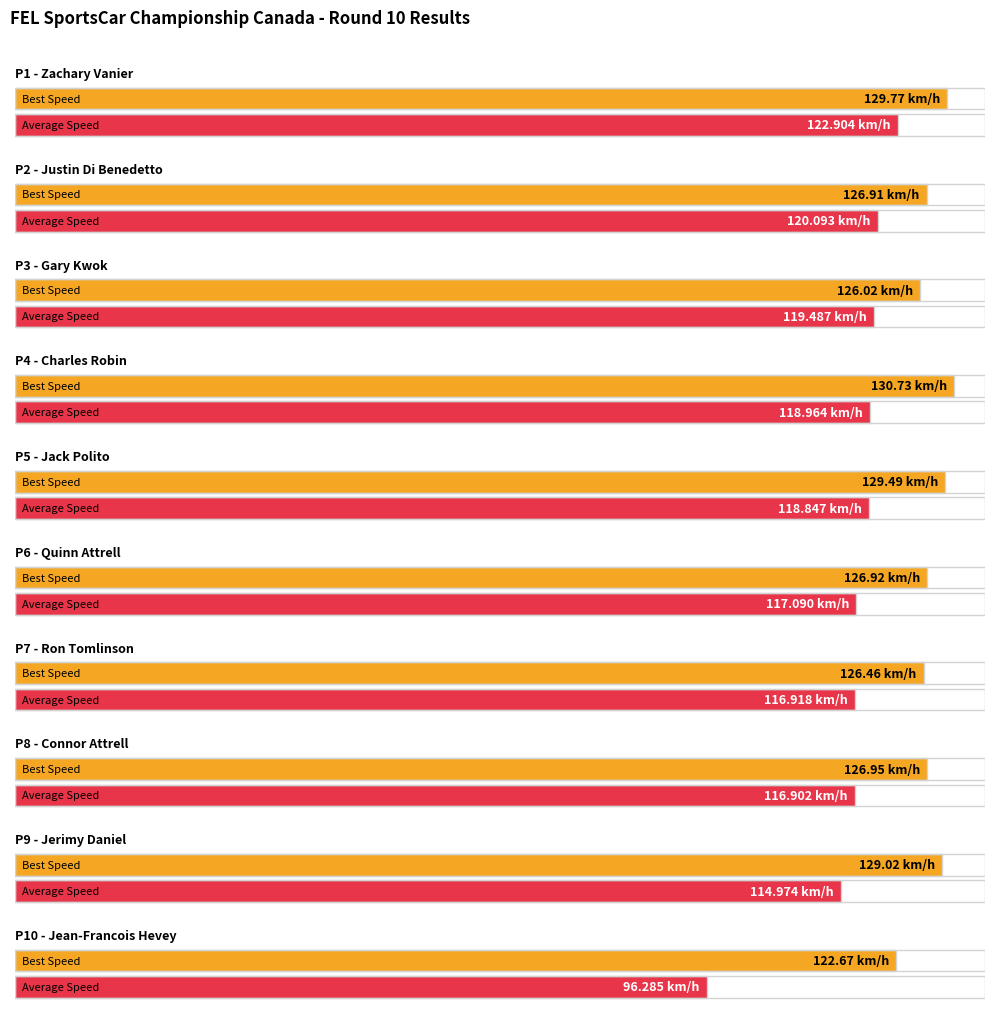

How many groups of bars are there?

10